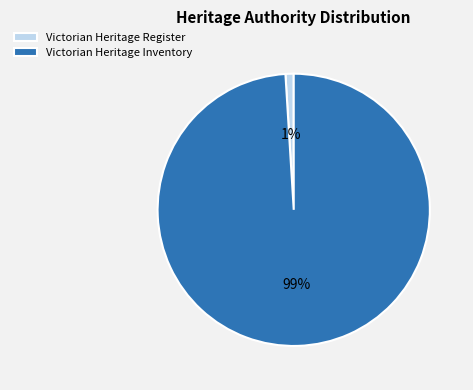

Between Victorian Heritage Register and Victorian Heritage Inventory, which is larger?

Victorian Heritage Inventory